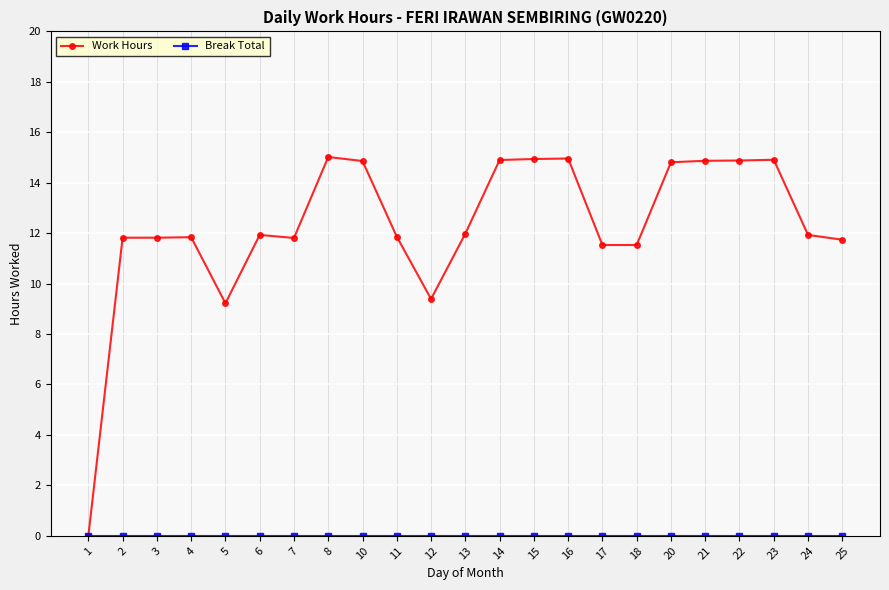

What is the greatest value displayed?

15.0